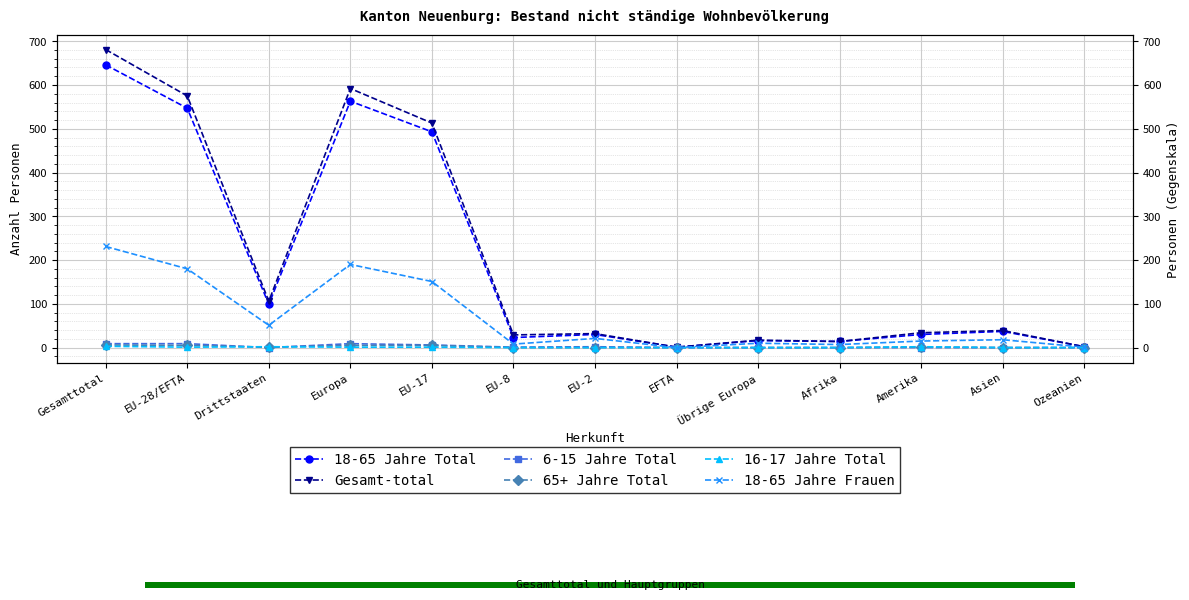

The 65+ Jahre Total series shows 0 at EFTA. True or false?

True